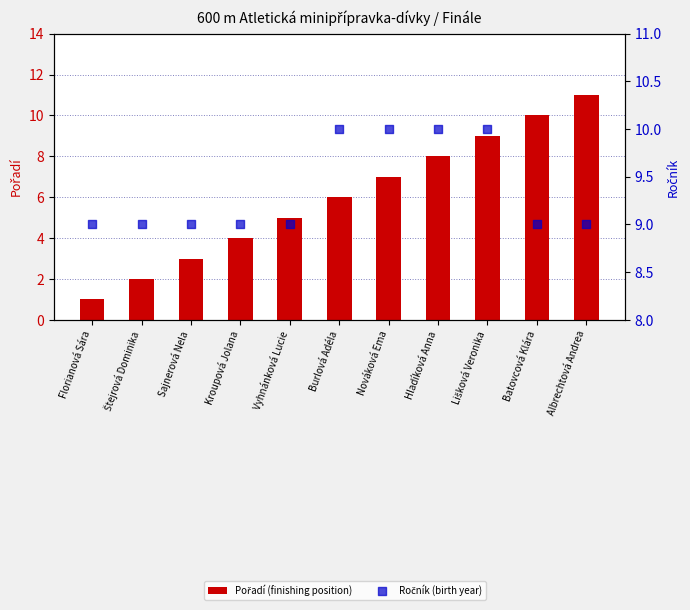

Is the value of Ročník (birth year) at Vyhnánková Lucie greater than the value of Pořadí (finishing position) at Vyhnánková Lucie?

Yes